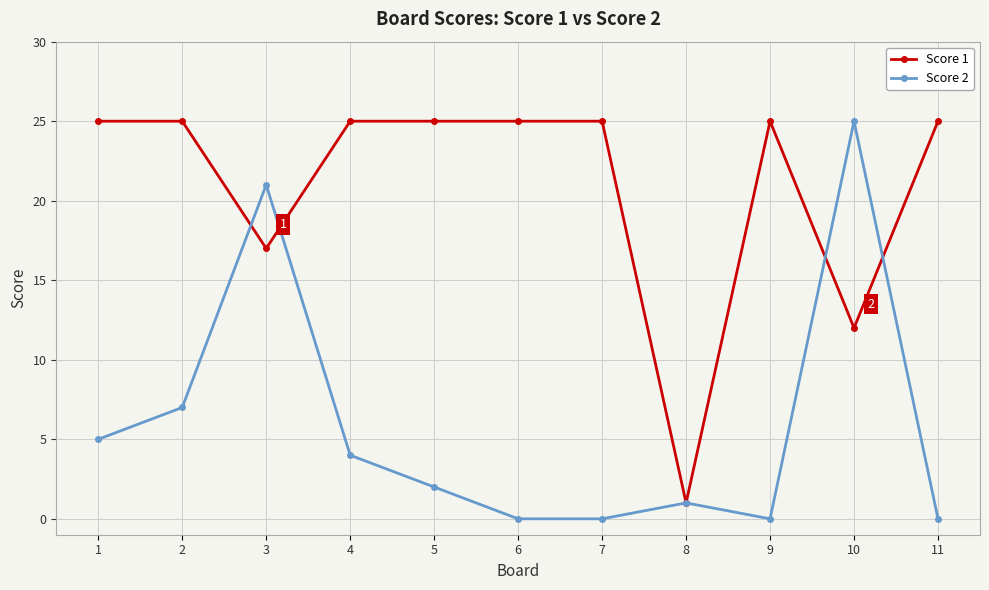

What is the average value of the Score 1 series?

21